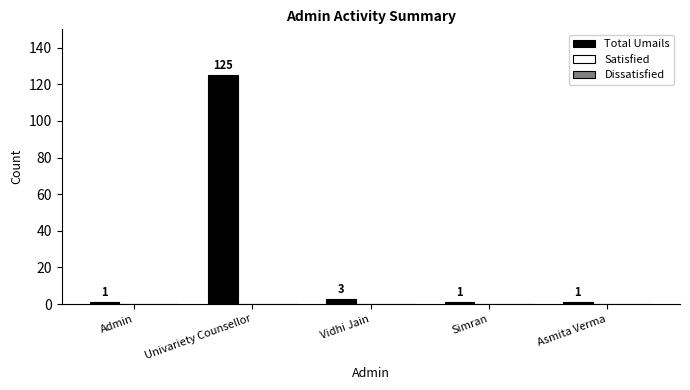

What is the ratio of the value at Simran to the value at Admin?

1.0